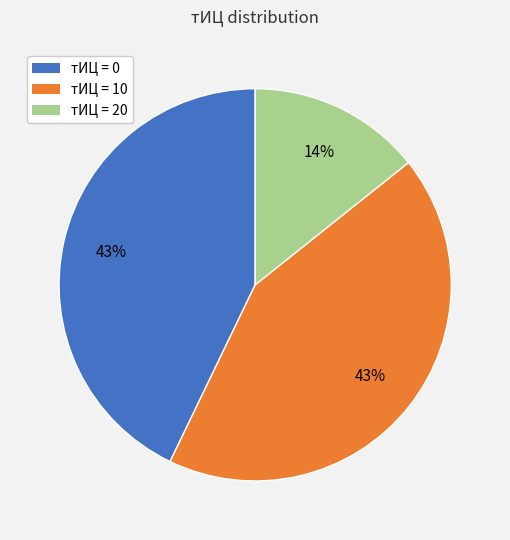

How many slices are in this pie chart?

3